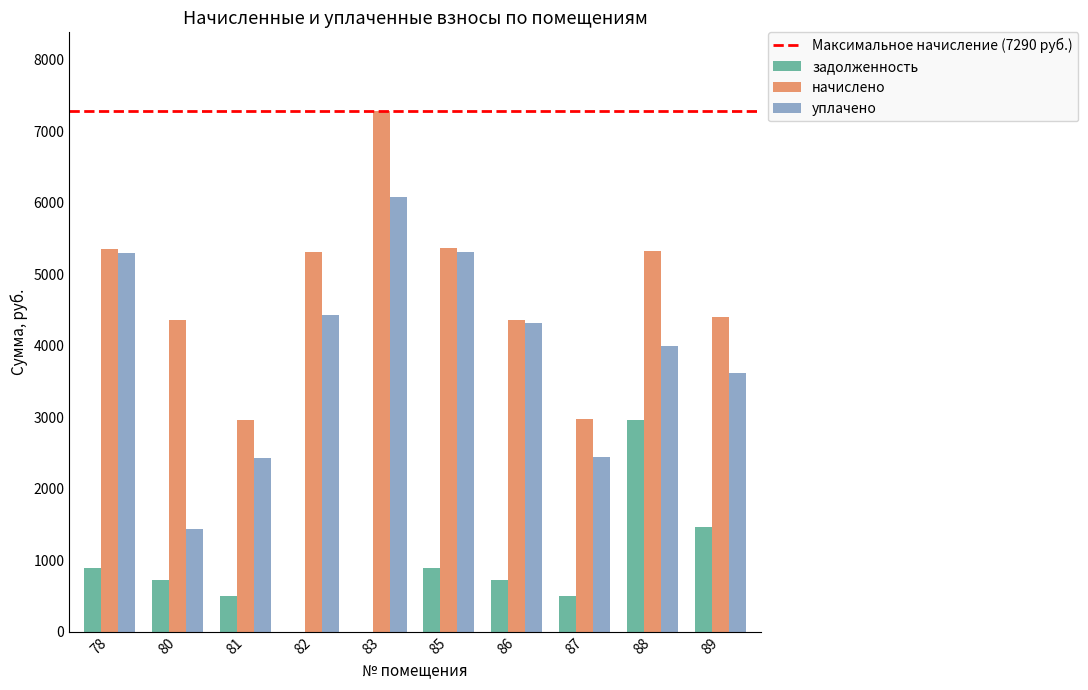

At which label does начислено first exceed 5311?

78